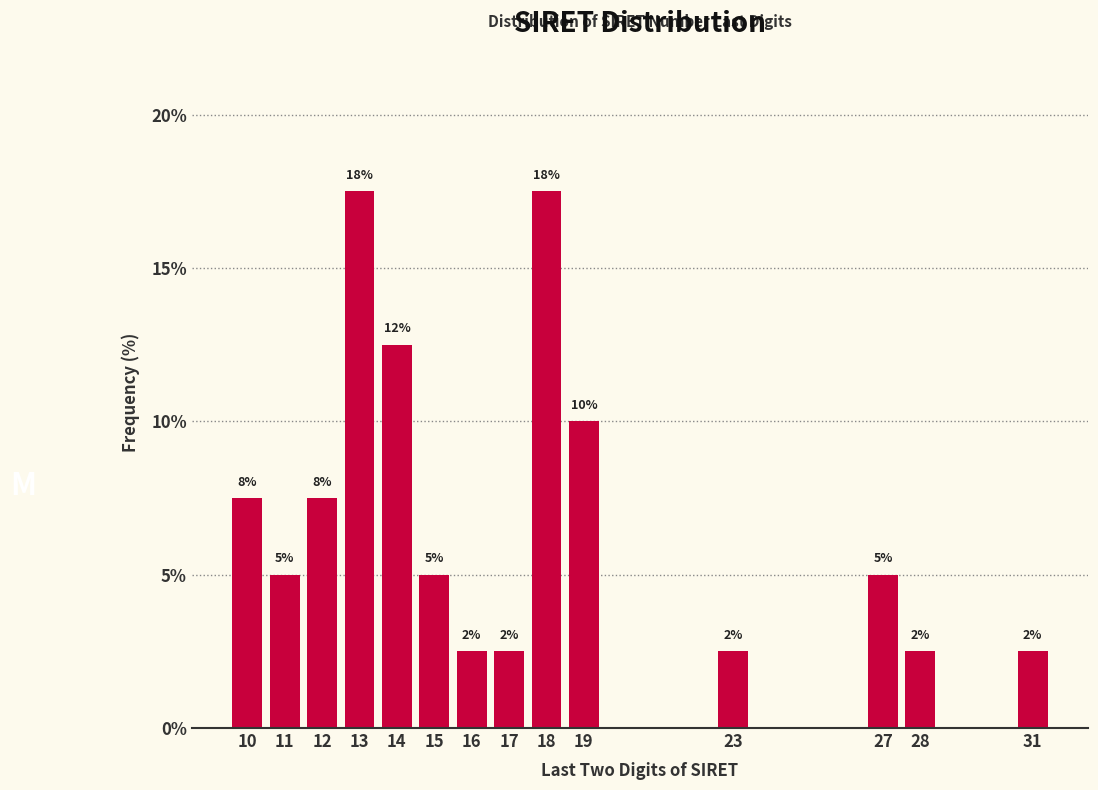

Are the bars horizontal?

No